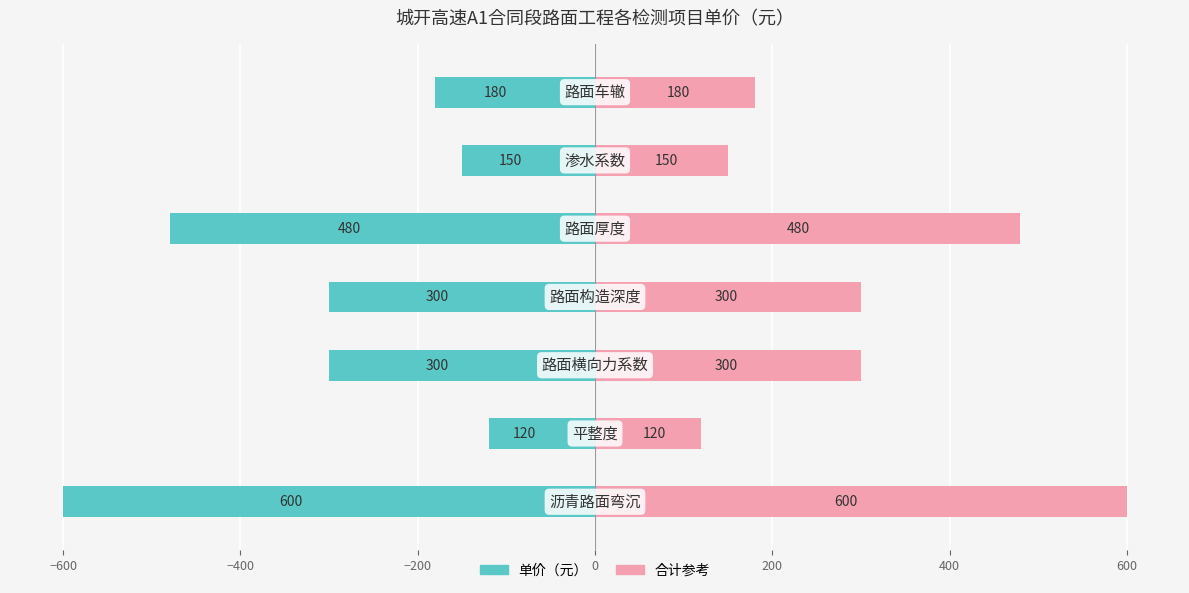

Count the number of data series in this chart.

2